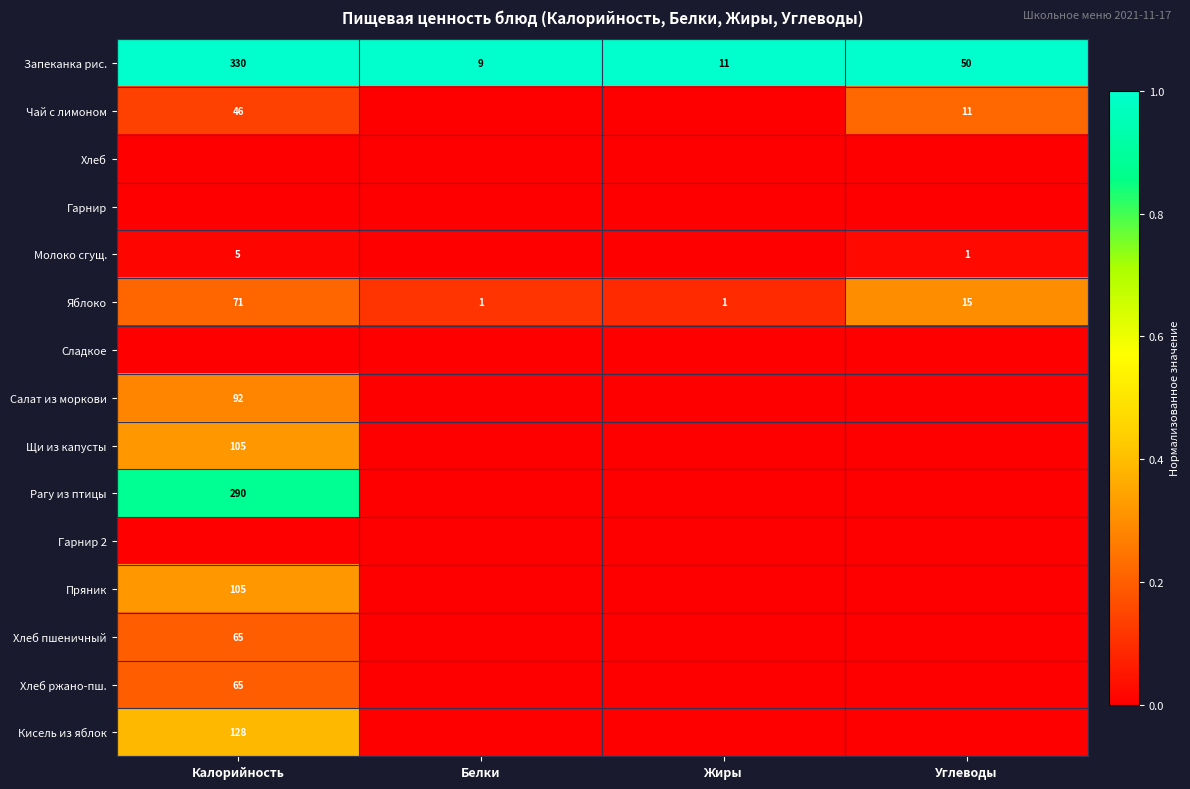

Is it true that Яблоко equals 71 at Калорийность?

True